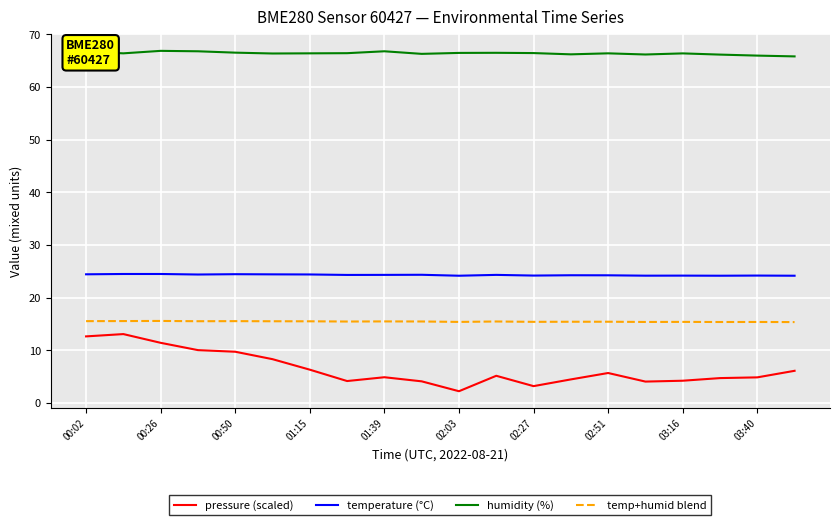

True or false: temperature (°C) and humidity (%) intersect in this chart.

False